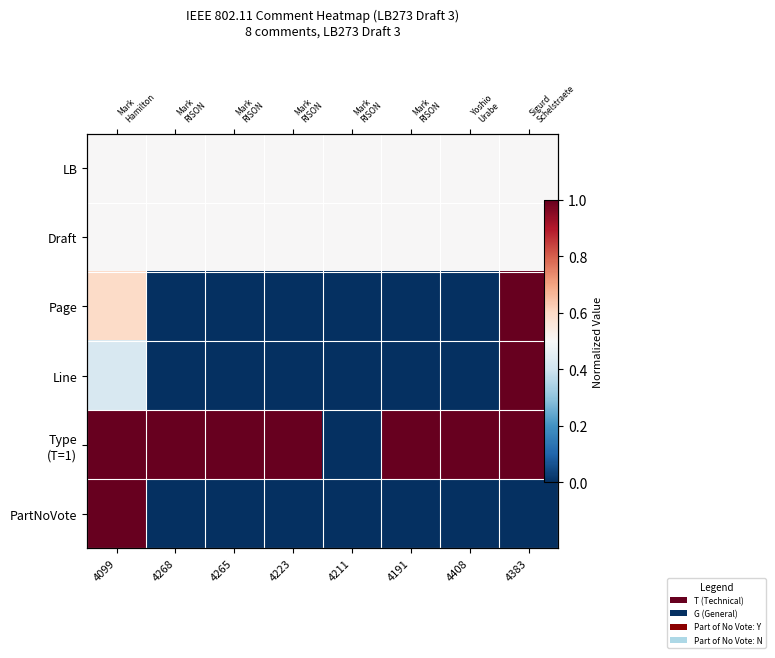

At which category is the sum across all series the highest?

4099